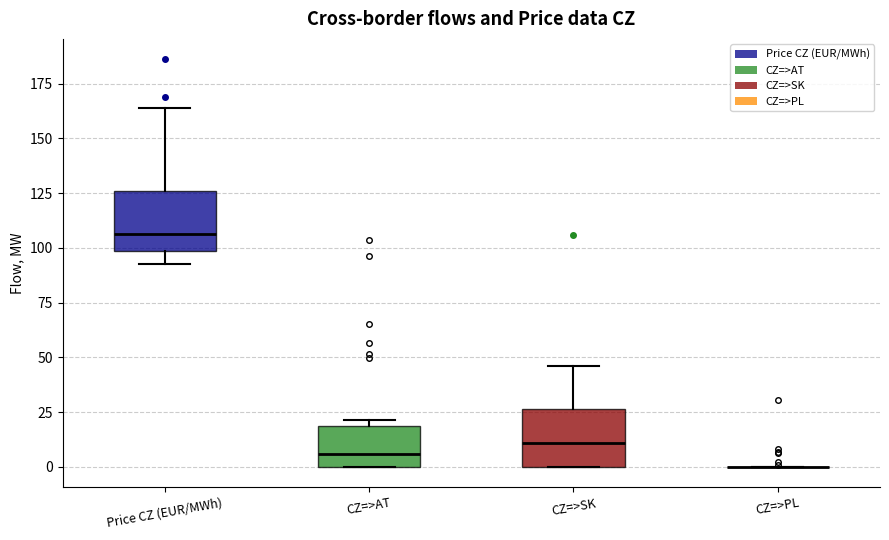

Reading left to right, transcribe this box plot: for each box, give where its median line is, the range the box spans, and where its two whiskers end, as read against the y-axis. The values are not printed on the chart, so give them approximately, as read against the axis.

Price CZ (EUR/MWh): median 105, box 100 to 125, whiskers 90 to 165
CZ=>AT: median 5, box 0 to 20, whiskers 0 to 20 (just above the box's upper edge)
CZ=>SK: median 10, box 0 to 25, whiskers 0 to 45
CZ=>PL: box collapsed to a line at 0, whiskers 0 to 0